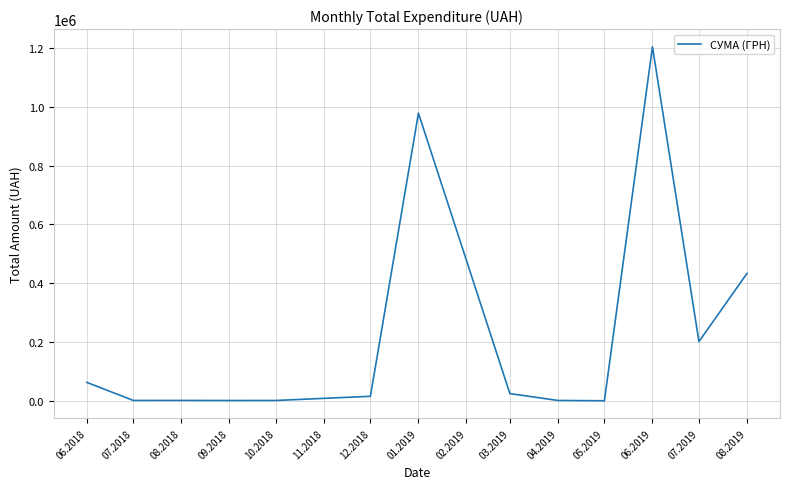

How many series are shown in this chart?

1